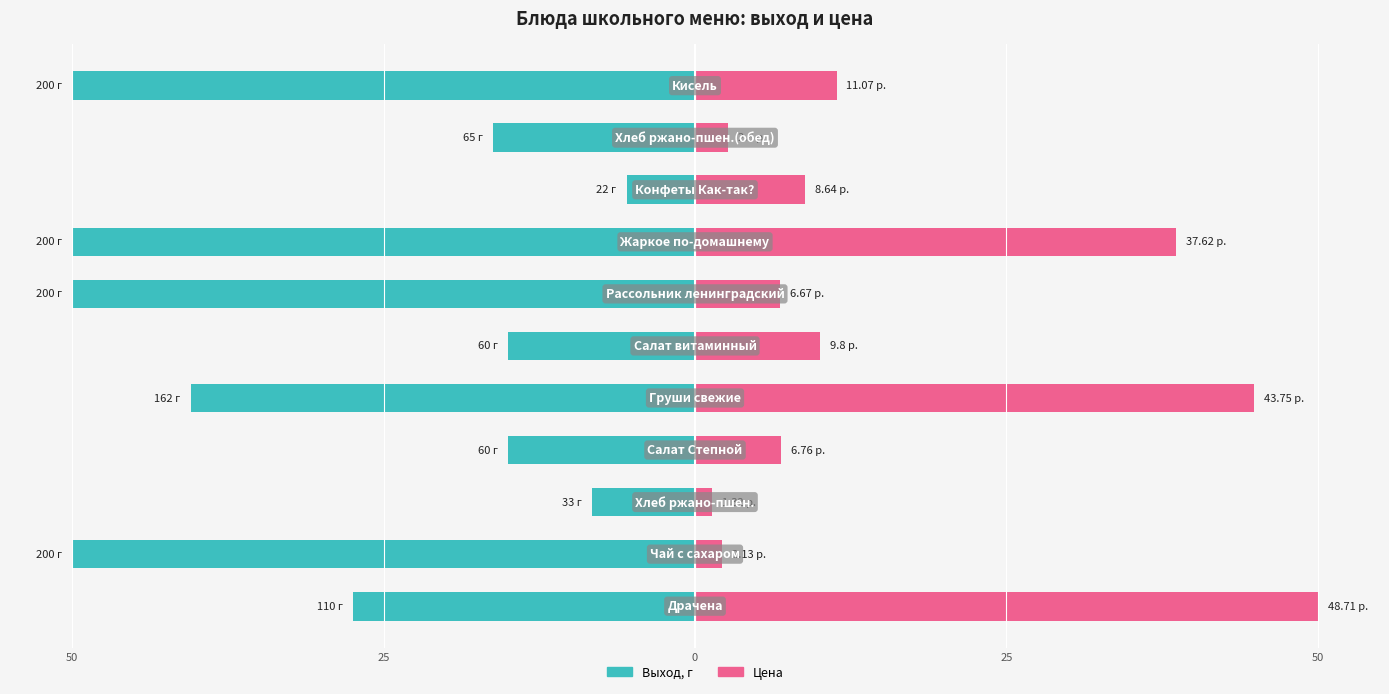

What is the smallest value displayed?

-50.0